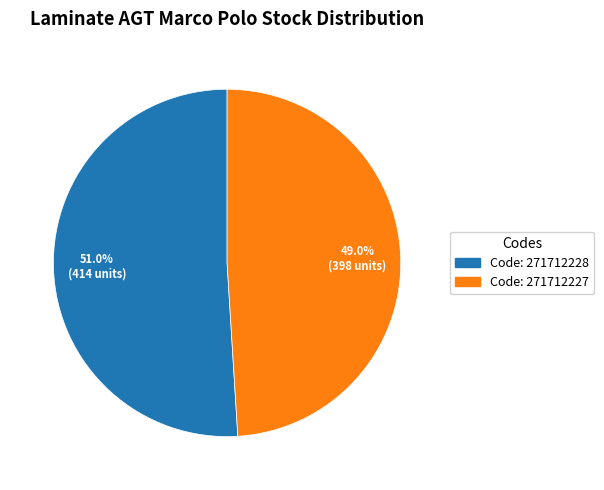

What percentage do Code: 271712227 and Code: 271712228 together represent?

100.0%